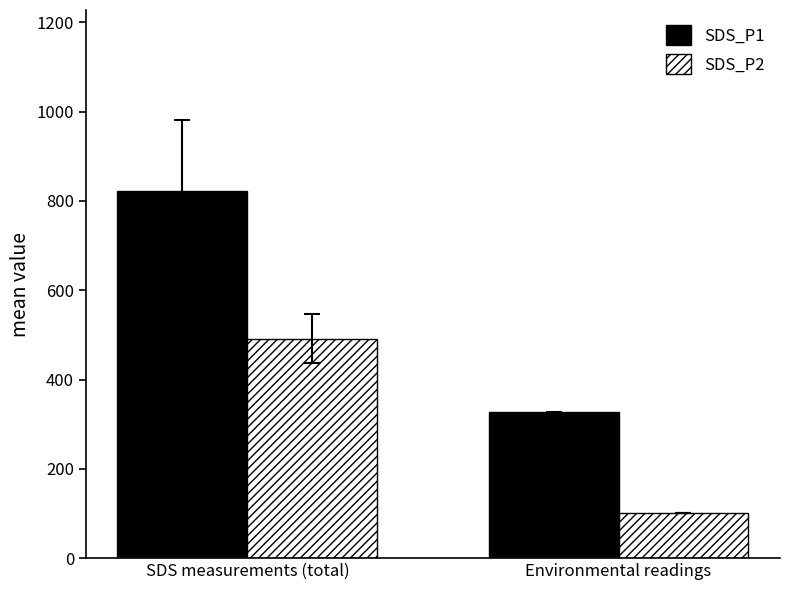

What is the spread (max minus min) of values at Environmental readings?

225.9